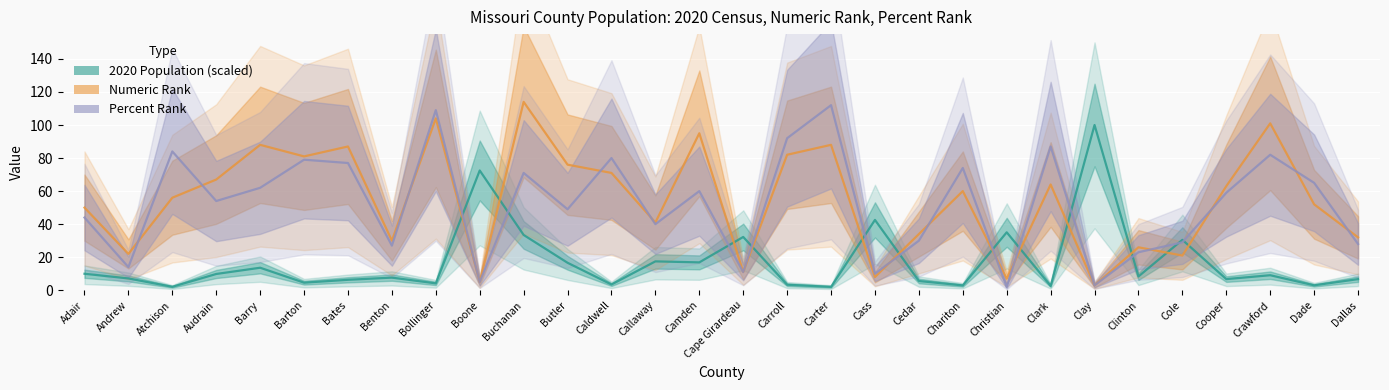

What is the sum of the Numeric Rank values at Barry and Dallas?

120.0